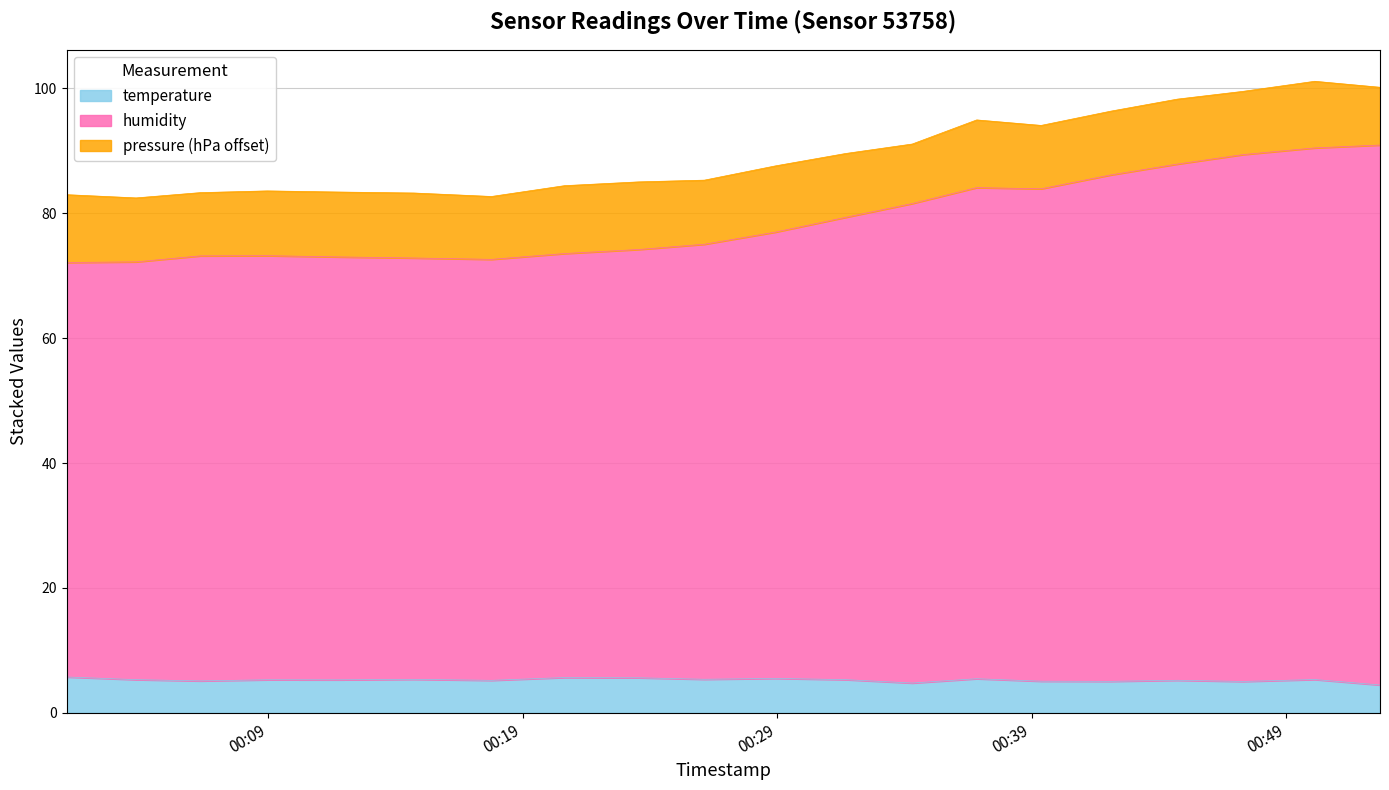

In temperature, how many points are higher than both neighbors (excluding endpoints)?

7